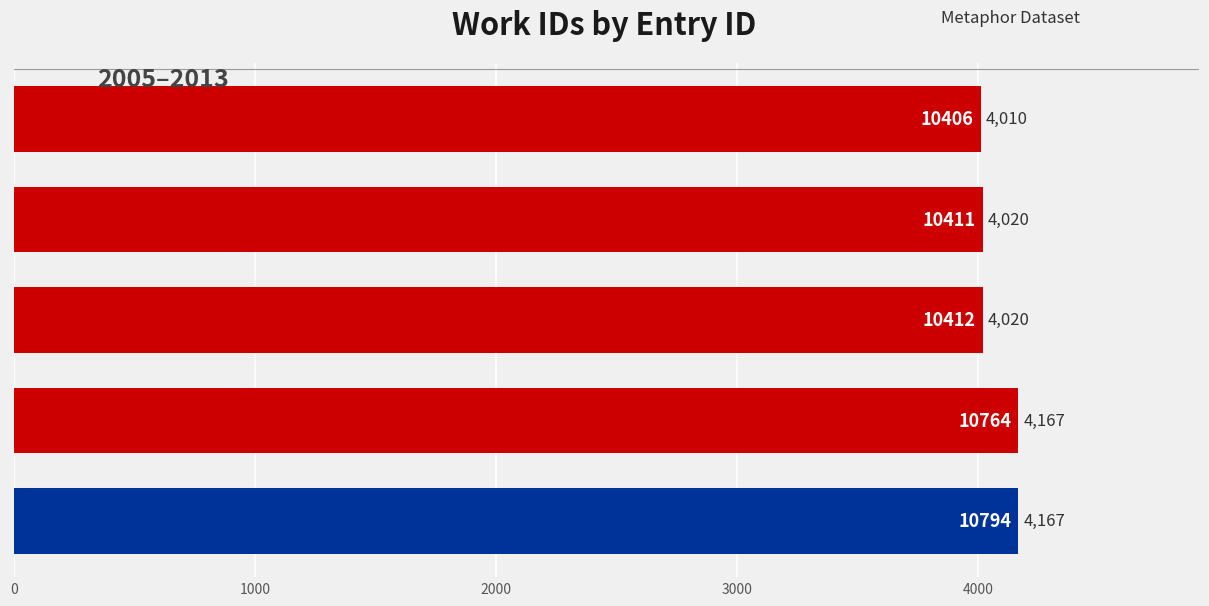

What is the difference between the second highest and second lowest values?

147